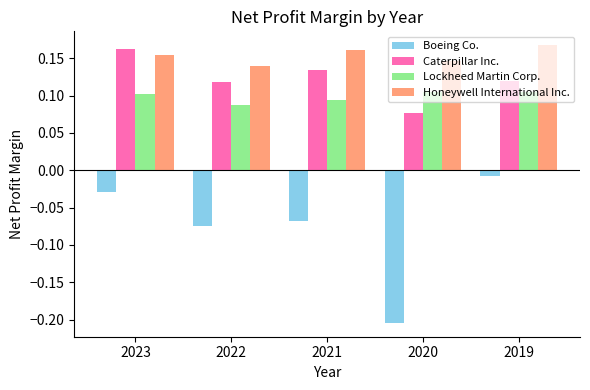

True or false: Caterpillar Inc. has a value of 0.2 at 2019.

False